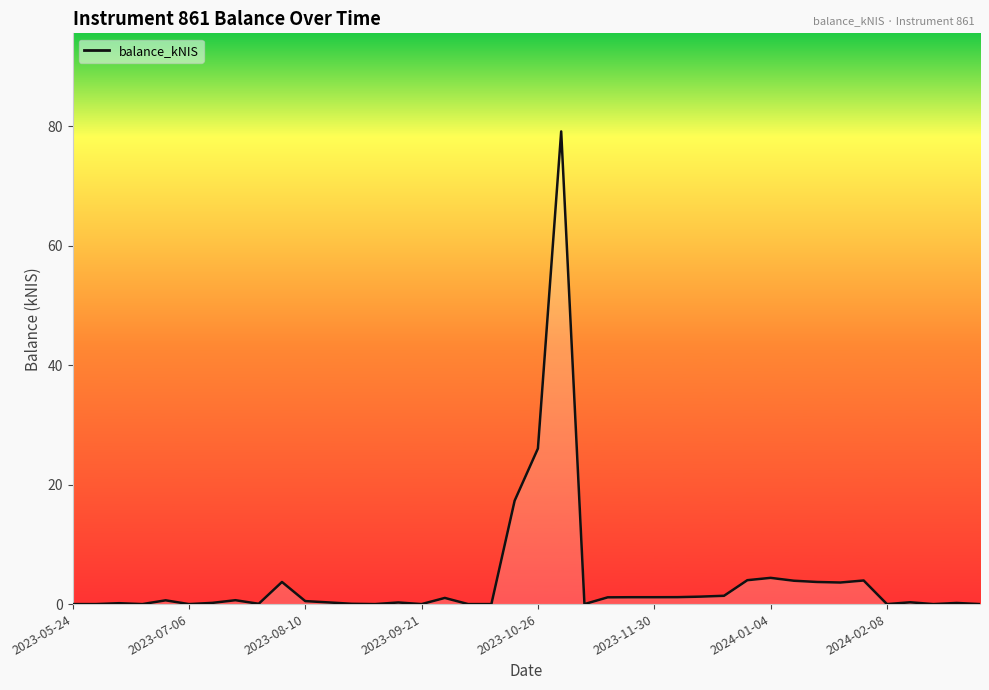

What is the difference between the maximum and minimum values?

79.1